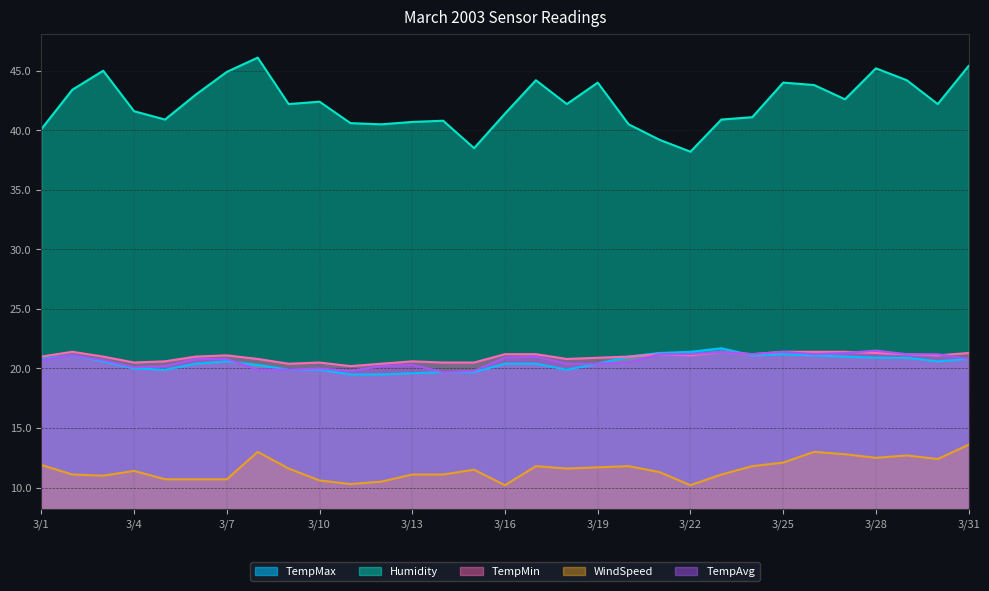

What is the minimum value shown in the chart?

10.2